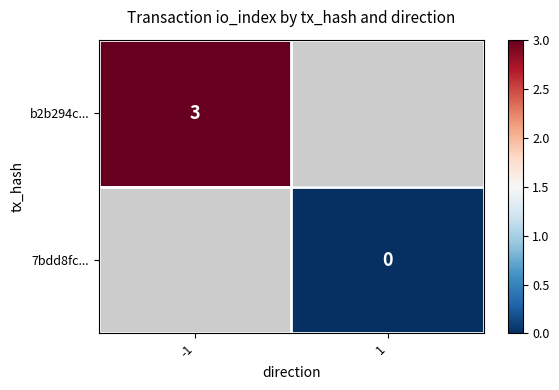

At which category does the chart reach its minimum across all series?

1